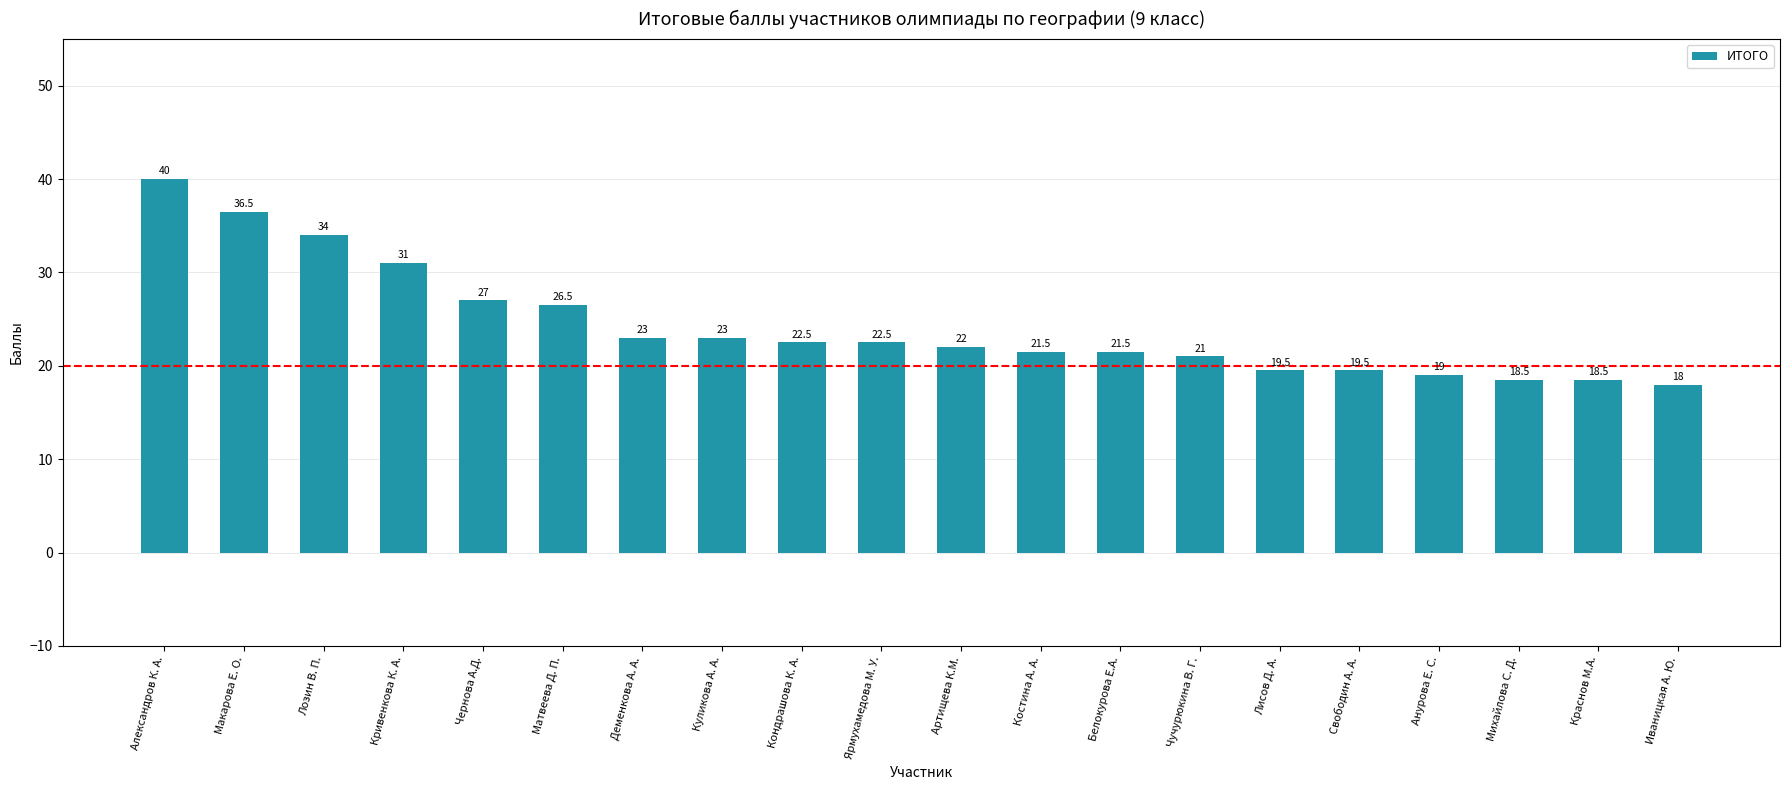

How many bars are there in total?

20